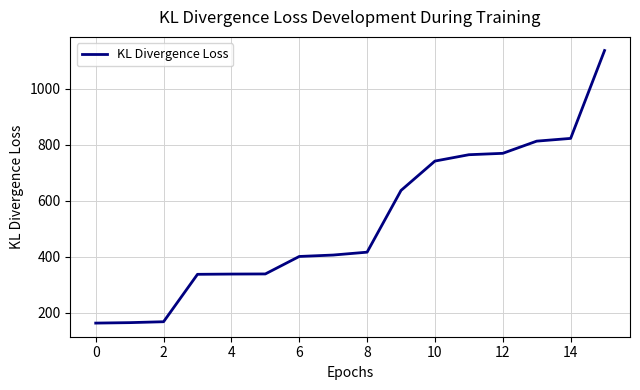

What is the greatest value displayed?

1137.1